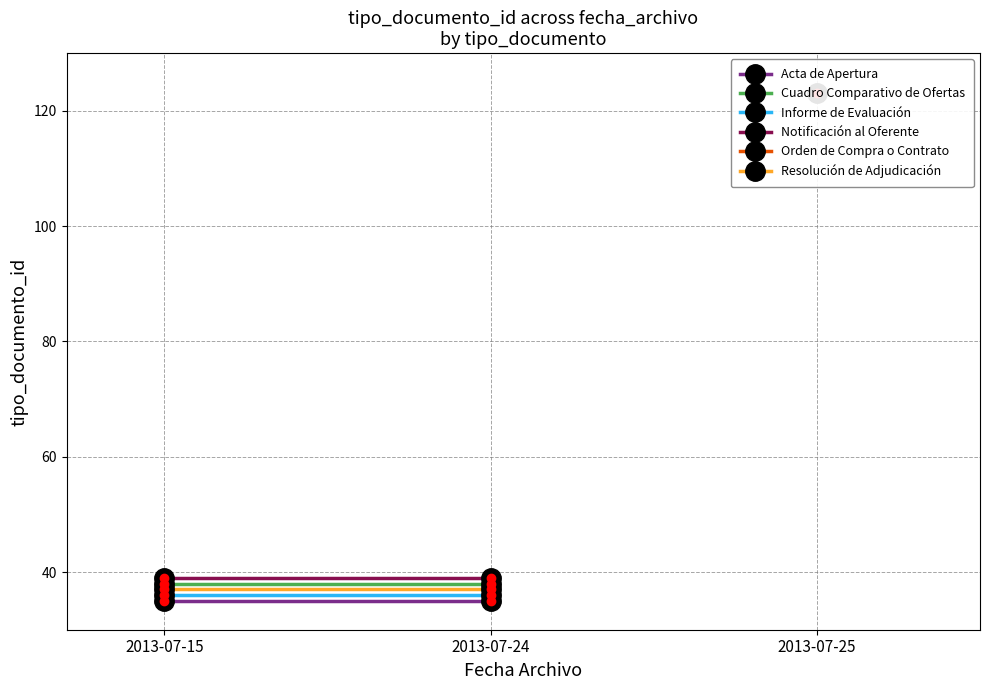

The value of Resolución de Adjudicación at 2013-07-24 is 59. True or false?

False